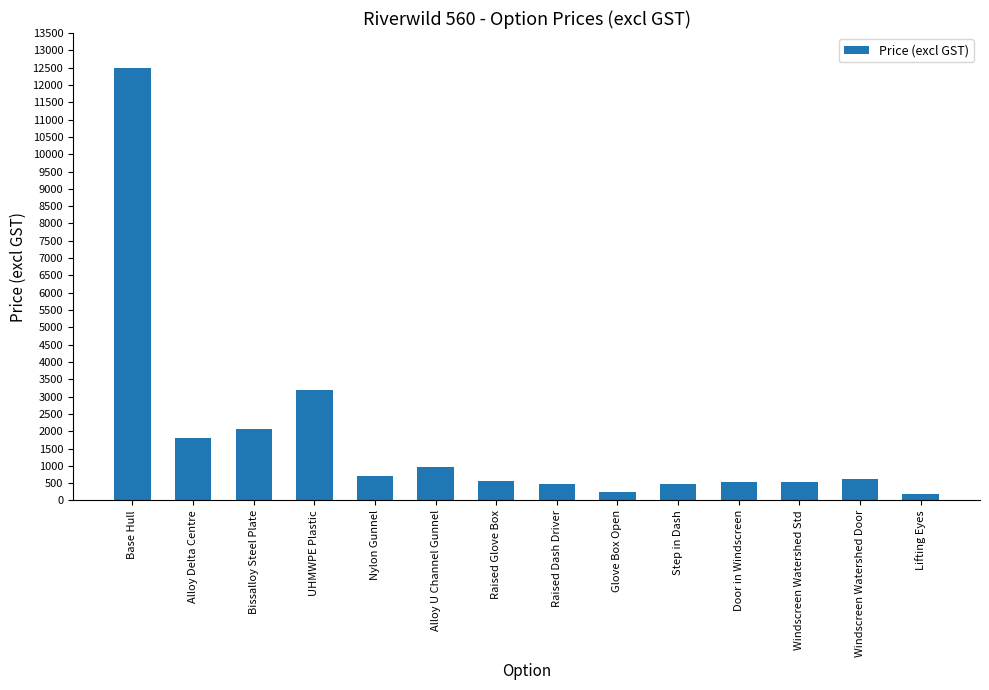

What position from the right is Windscreen Watershed Door?

2